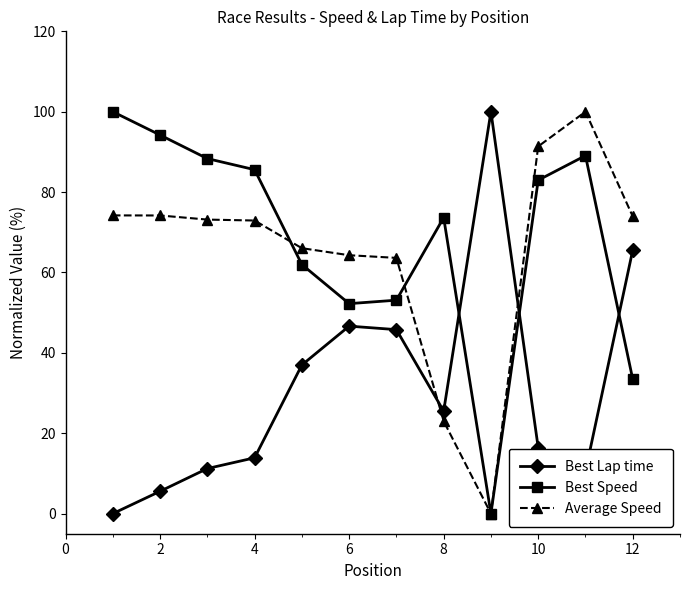

How many data points does each series have?

12